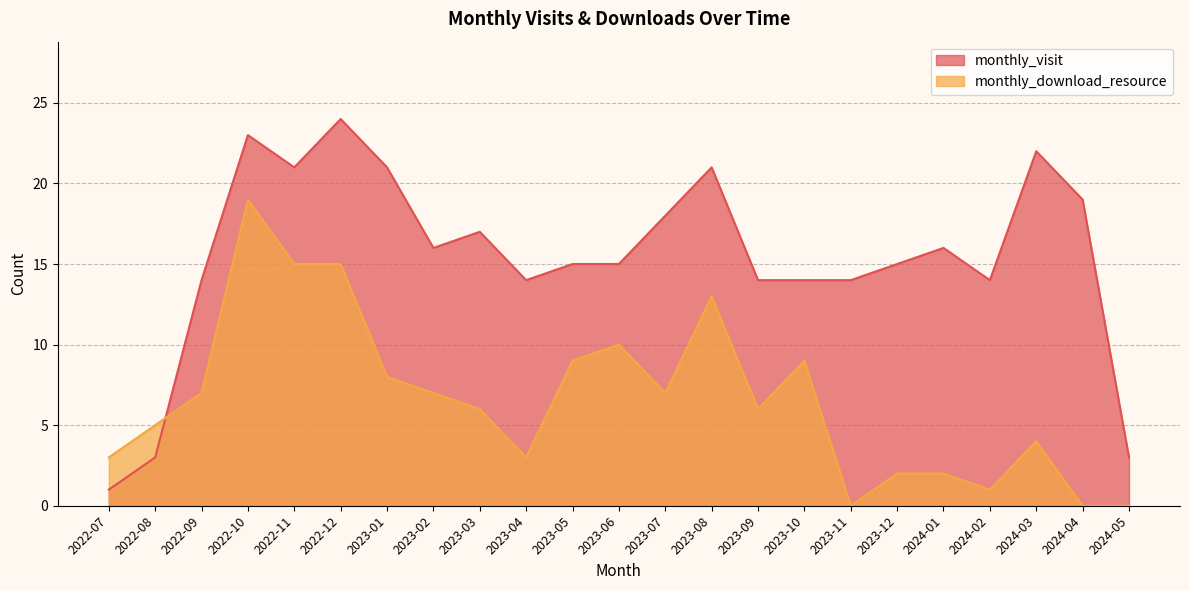

Where do monthly_download_resource and monthly_visit first cross each other?

2022-08 and 2022-09